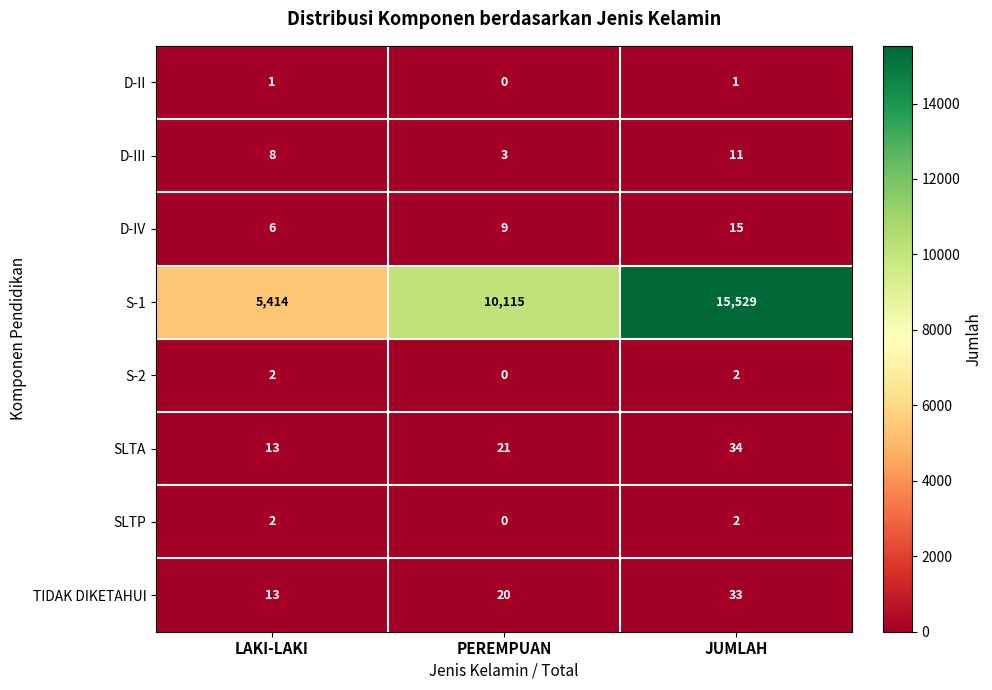

Which series changed the most between PEREMPUAN and JUMLAH?

S-1